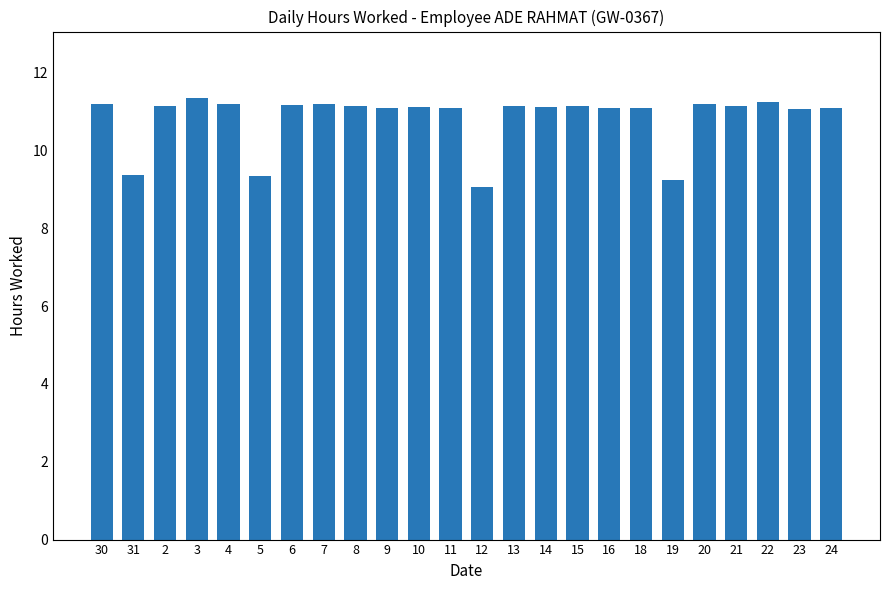

What is the ratio of the value at 2 to the value at 18?

1.0